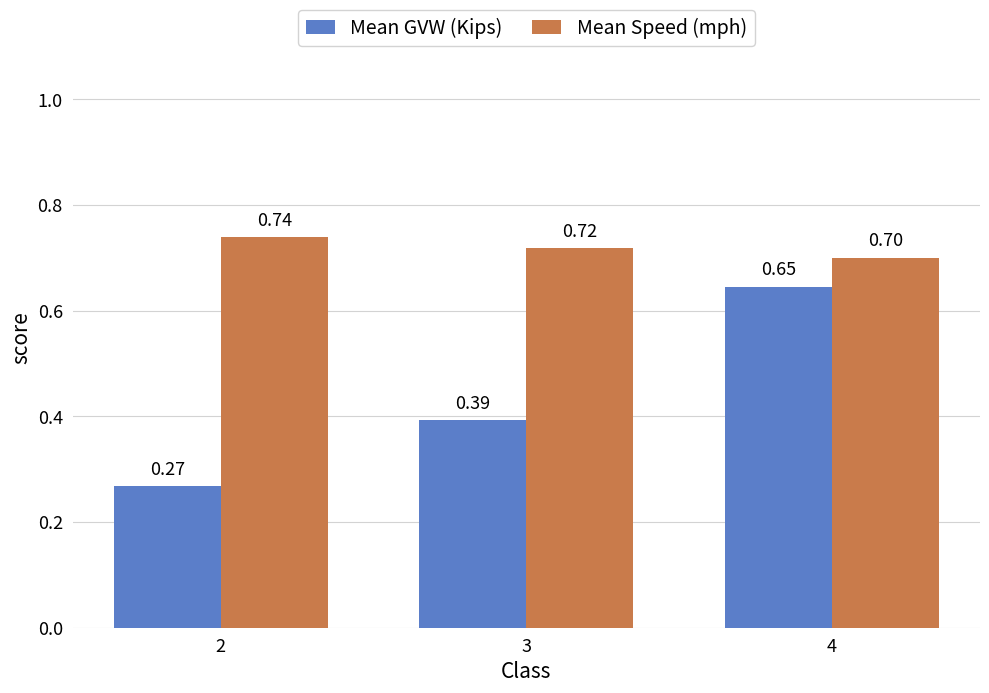

How many Mean GVW (Kips) values are between 0 and 1?

3